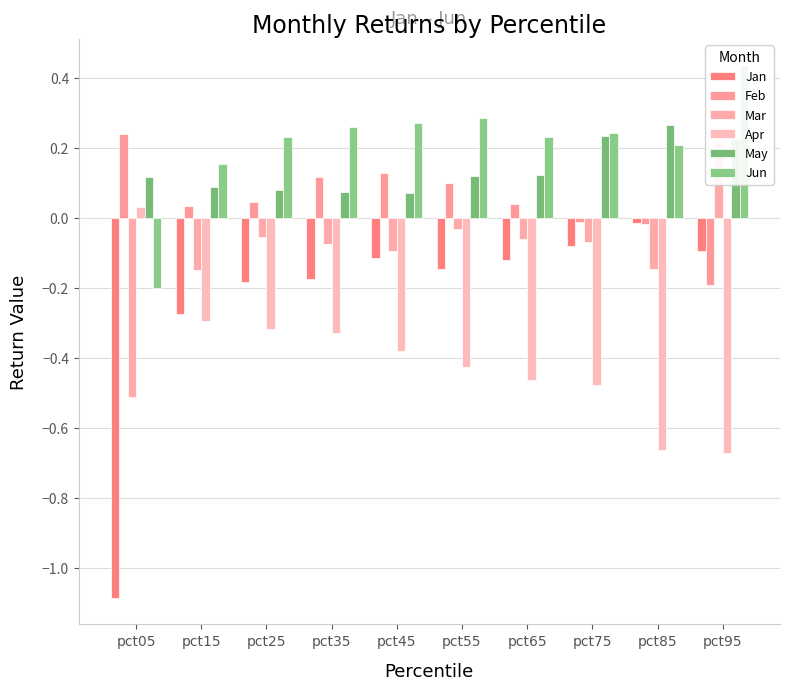

Is the value of May at pct45 greater than the value of Jan at pct05?

Yes